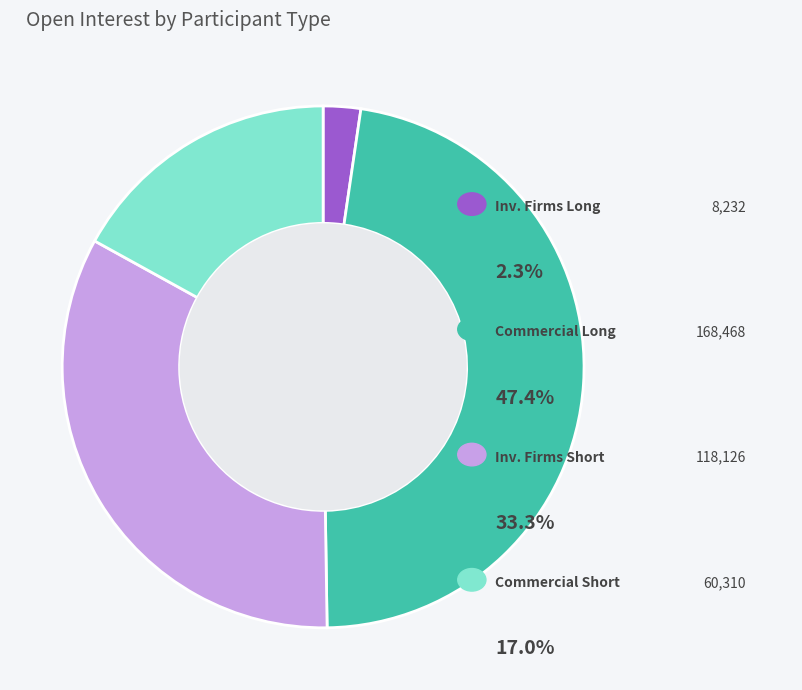

Does Commercial Undertakings (Short) represent more than half of the total?

No